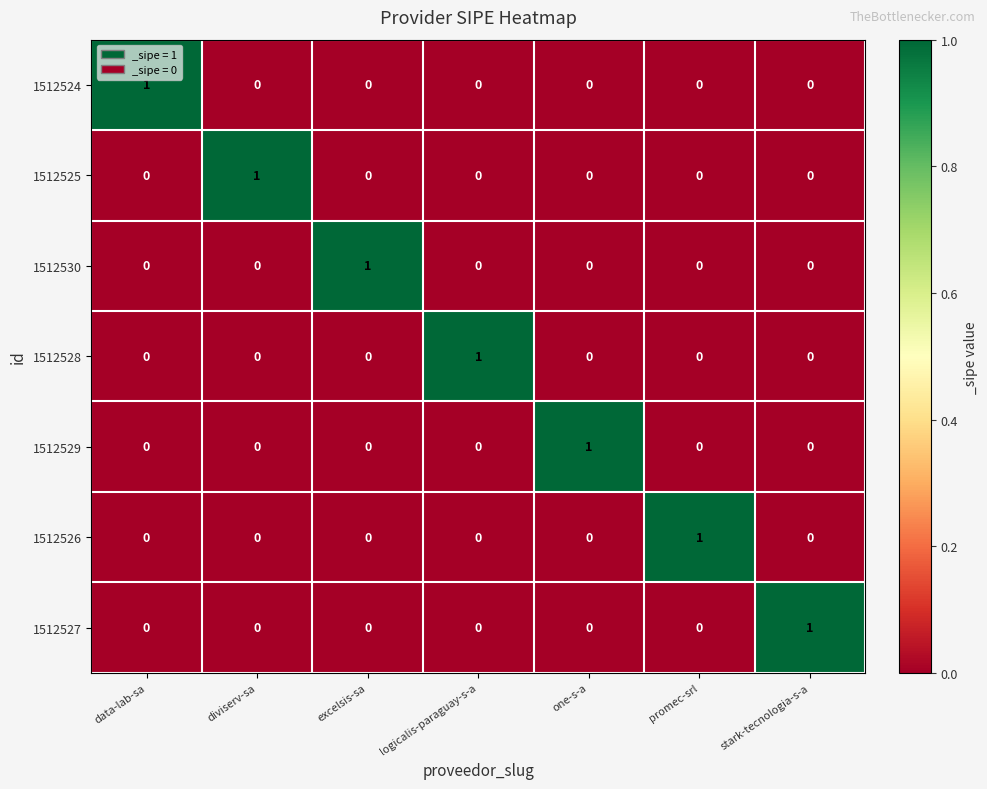

The value of 1512528 at data-lab-sa is 1. True or false?

False